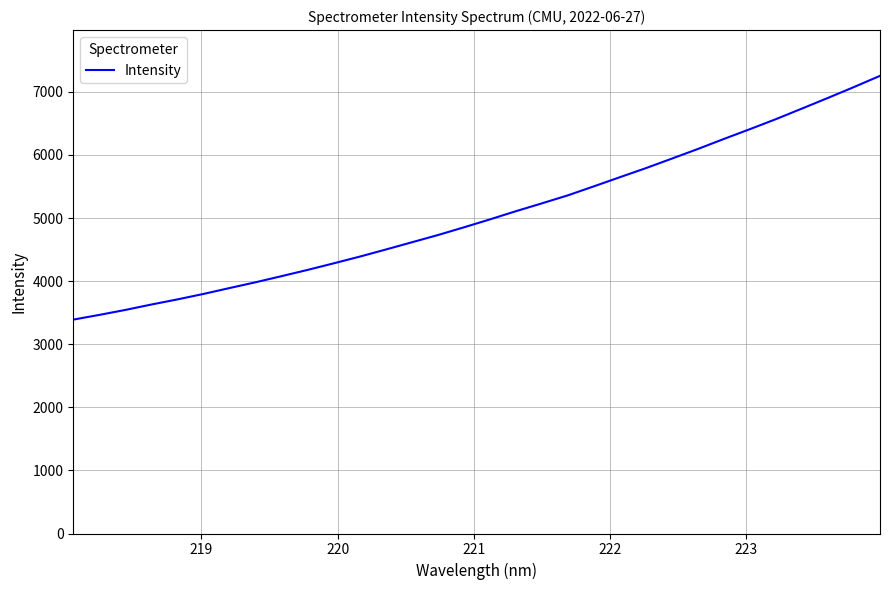

What is the minimum value shown in the chart?

3390.0